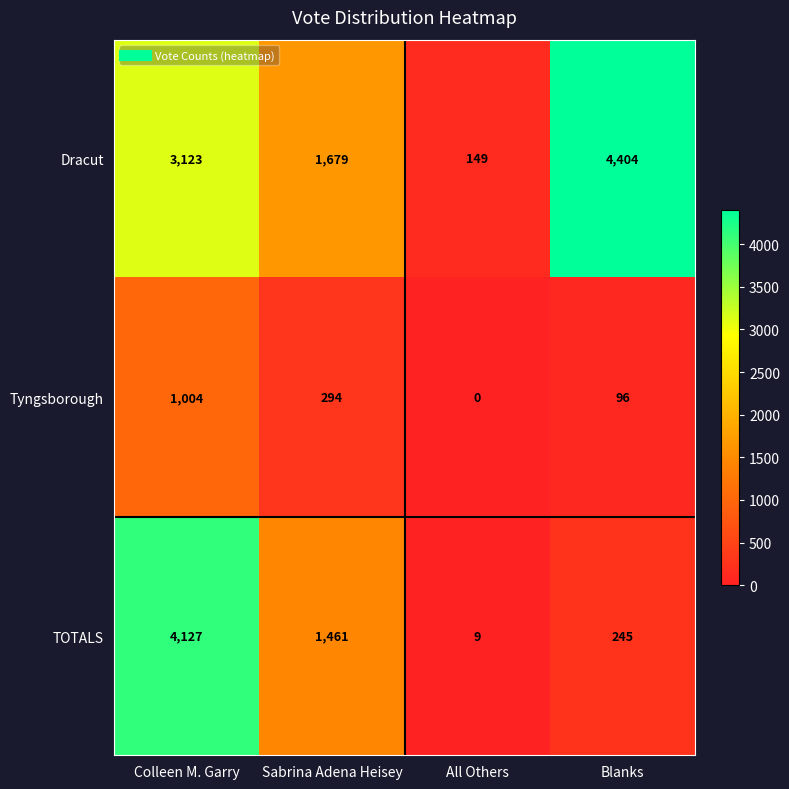

Is it true that Tyngsborough equals 294 at Sabrina Adena Heisey?

True